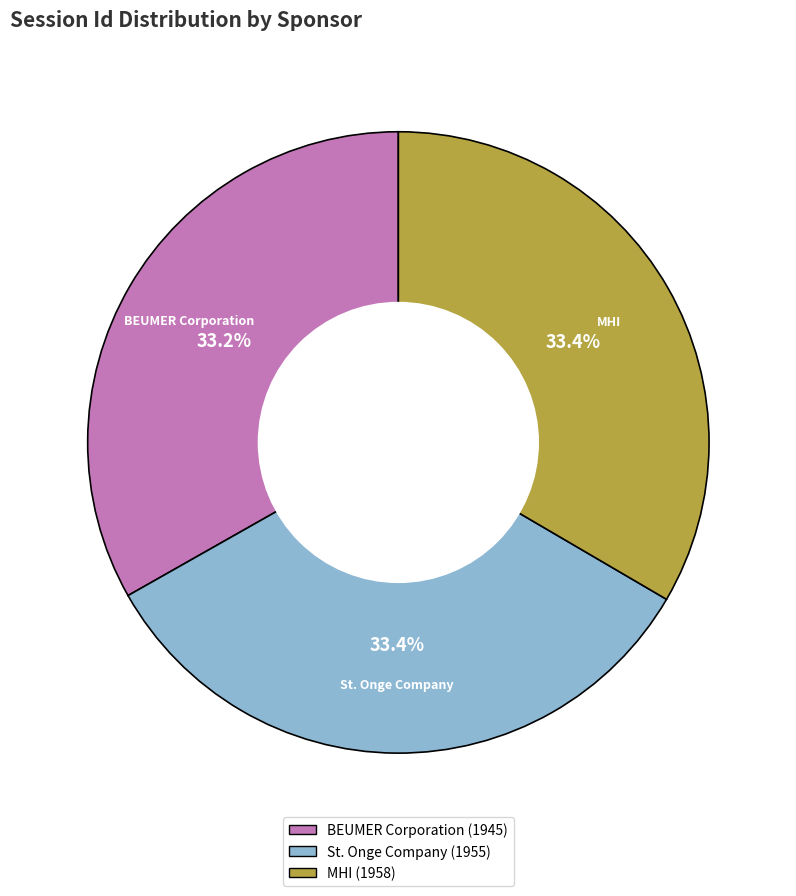

What is the ratio of the value at St. Onge Company to the value at BEUMER Corporation?

1.0